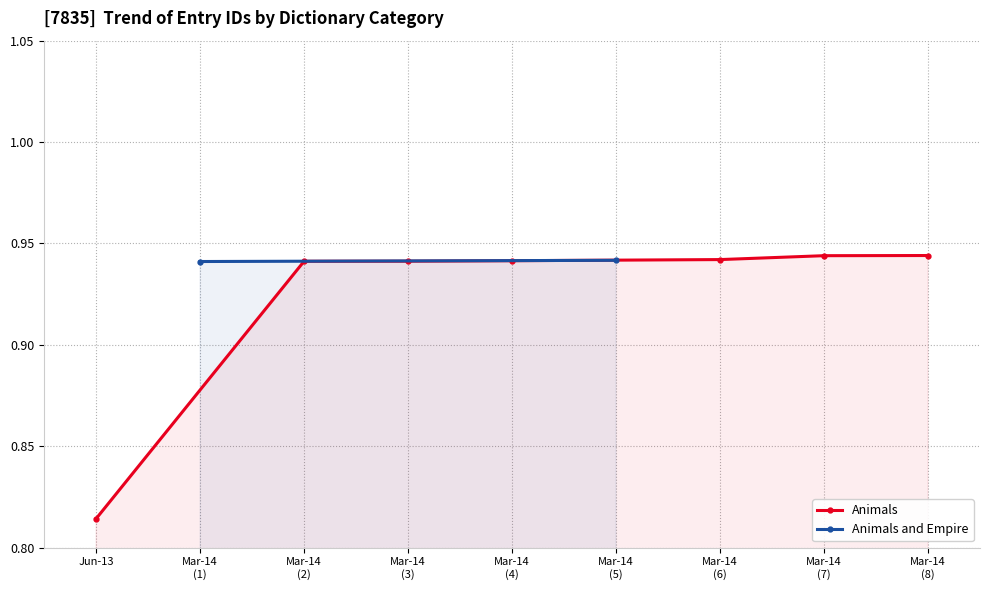

How many Animals values are between 0 and 1?

7